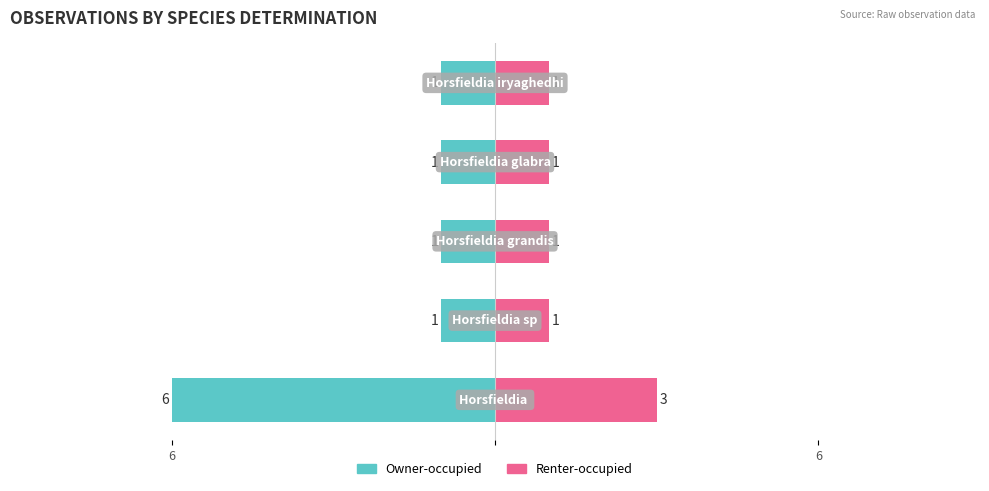

Between 6 and 3, which series saw the biggest shift?

Owner-occupied